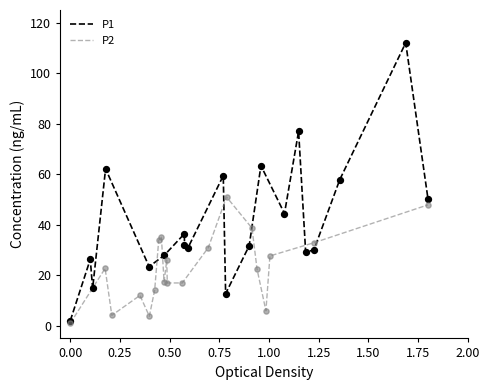

What is the maximum value for P2?

51.0